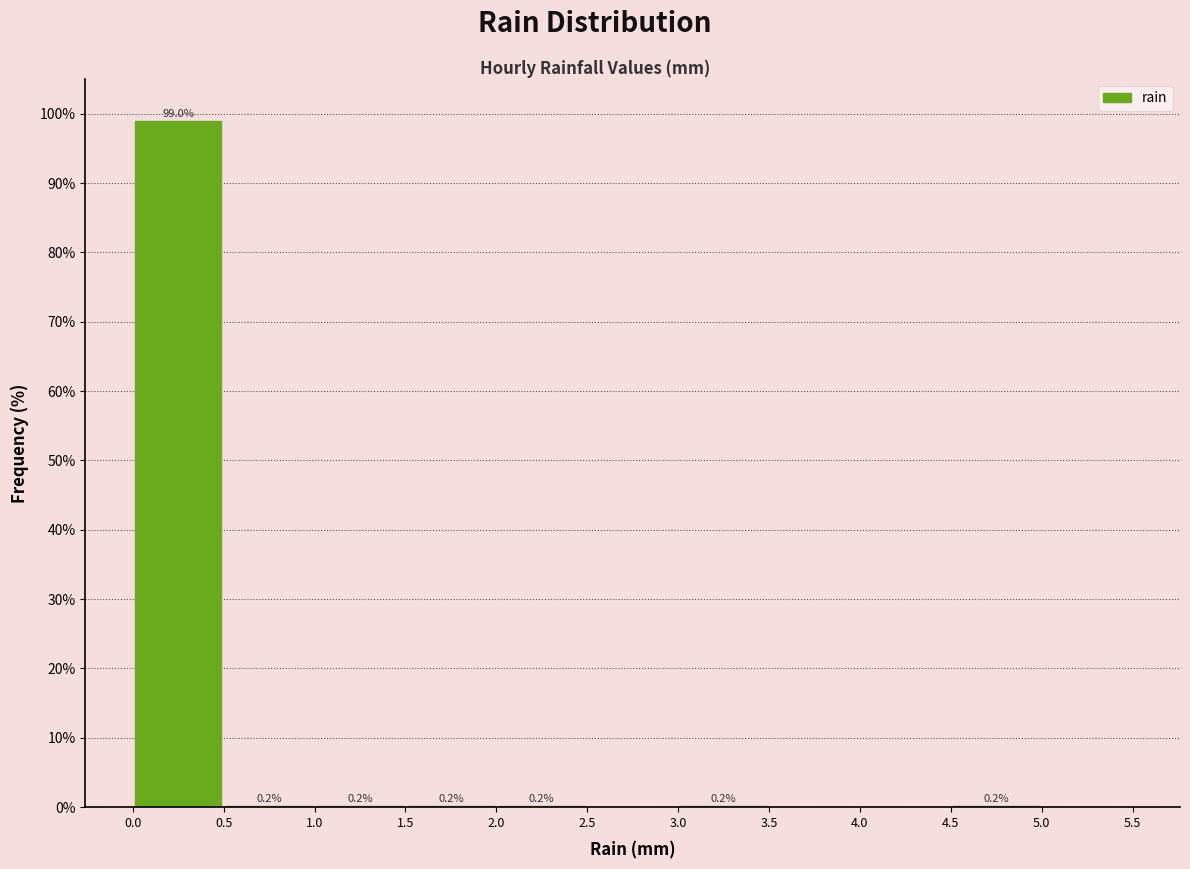

Which range on the x-axis has the tallest bar?

0.0 to 0.5